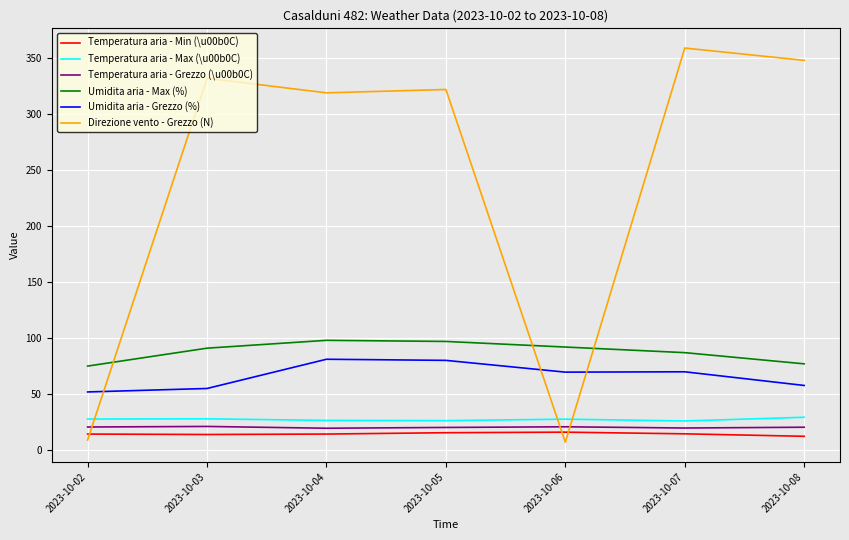

Between 2023-10-06 and 2023-10-08, which series saw the biggest shift?

Direzione vento - Grezzo (N)